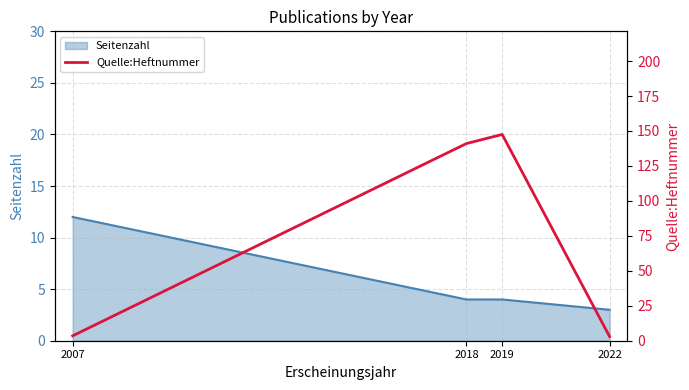

Is it true that Seitenzahl equals 2 at 2018?

False